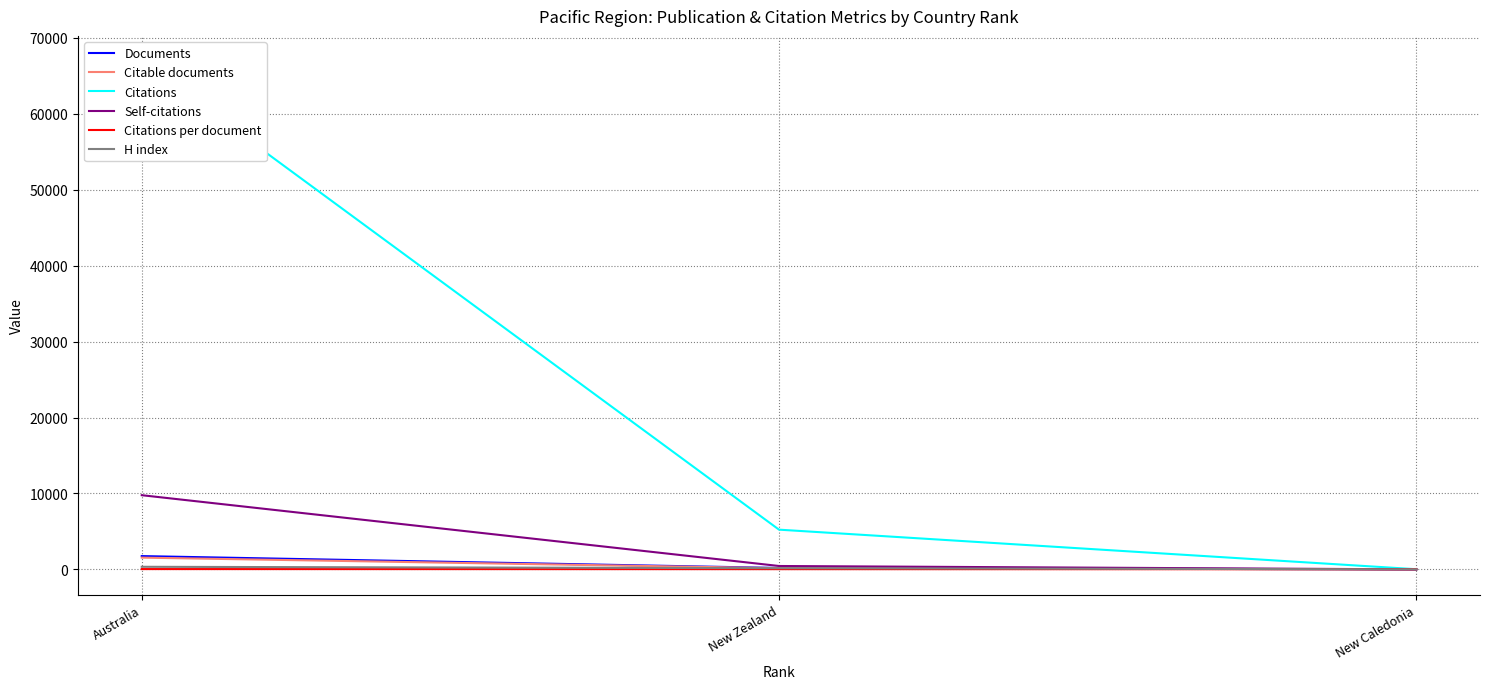

What is the greatest value displayed?

66921.0